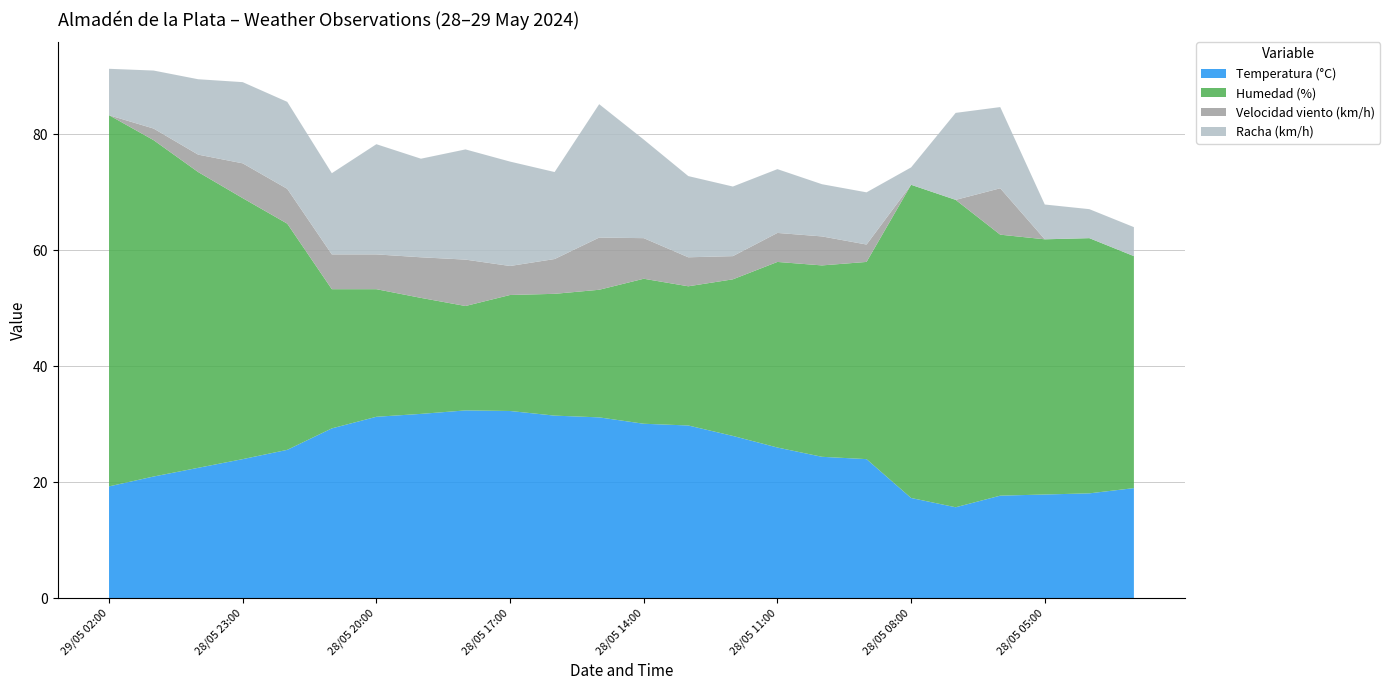

Reading left to right, transcribe all the data shown in this chart.

Temperatura (°C): 19.3	21.0	22.5	24.0	25.6	29.3	31.3	31.8	32.4	32.3	31.5	31.2	30.1	29.8	28.0	26.0	24.4	24.0	17.3	15.7	17.7	17.9	18.1	19.0
Humedad (%): 64.0	58.0	51.0	45.0	39.0	24.0	22.0	20.0	18.0	20.0	21.0	22.0	25.0	24.0	27.0	32.0	33.0	34.0	54.0	53.0	45.0	44.0	44.0	40.0
Velocidad viento (km/h): 0.0	2.0	3.0	6.0	6.0	6.0	6.0	7.0	8.0	5.0	6.0	9.0	7.0	5.0	4.0	5.0	5.0	3.0	0.0	0.0	8.0	0.0	0.0	0.0
Racha (km/h): 8.0	10.0	13.0	14.0	15.0	14.0	19.0	17.0	19.0	18.0	15.0	23.0	17.0	14.0	12.0	11.0	9.0	9.0	3.0	15.0	14.0	6.0	5.0	5.0